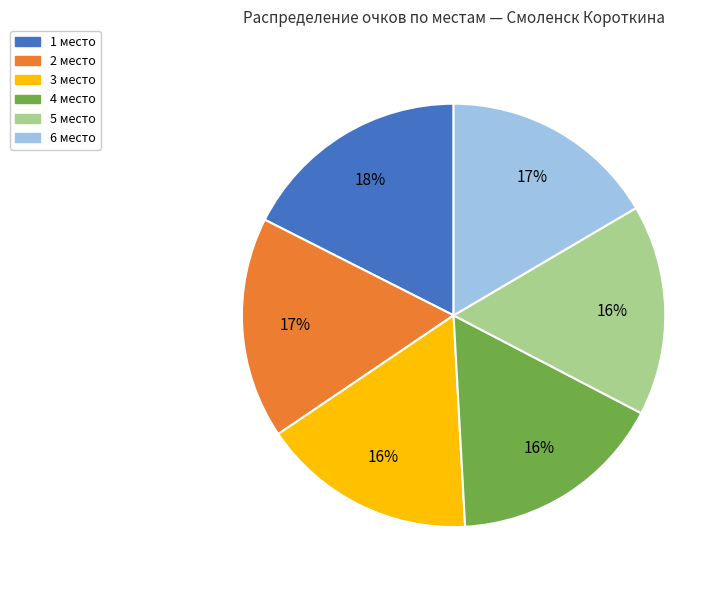

What is the largest slice in the pie chart?

1 место